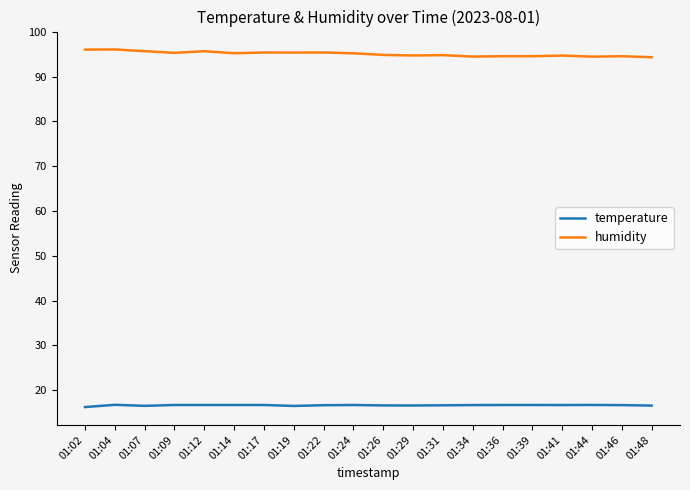

What is the total value across all series at 01:26?

111.5